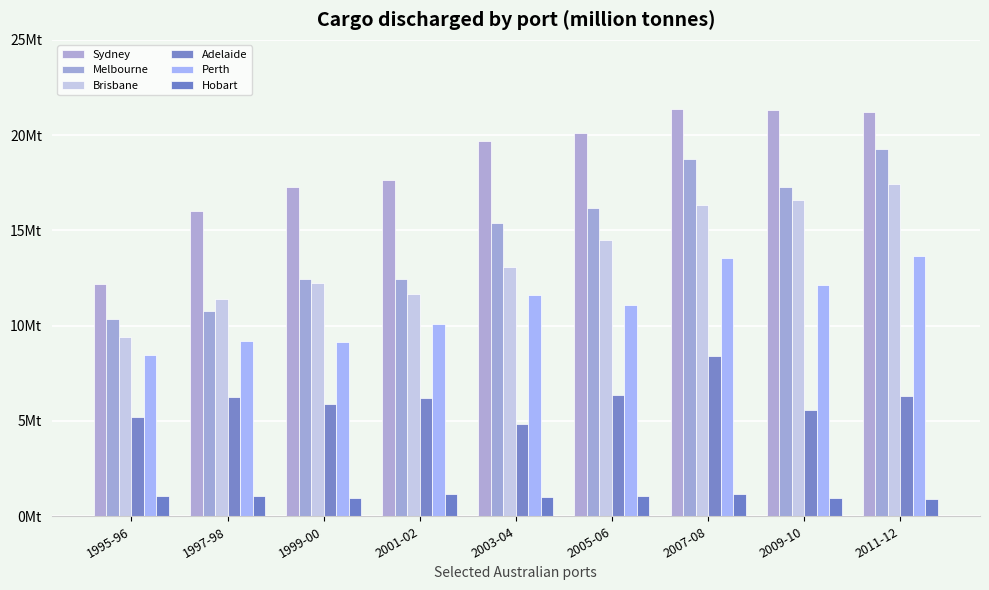

Between 2003-04 and 2009-10, which series saw the biggest shift?

Brisbane